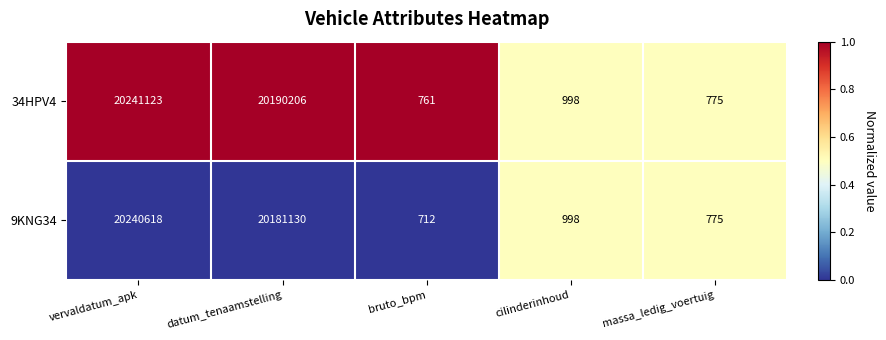

Which series has the largest range (max minus min)?

34HPV4